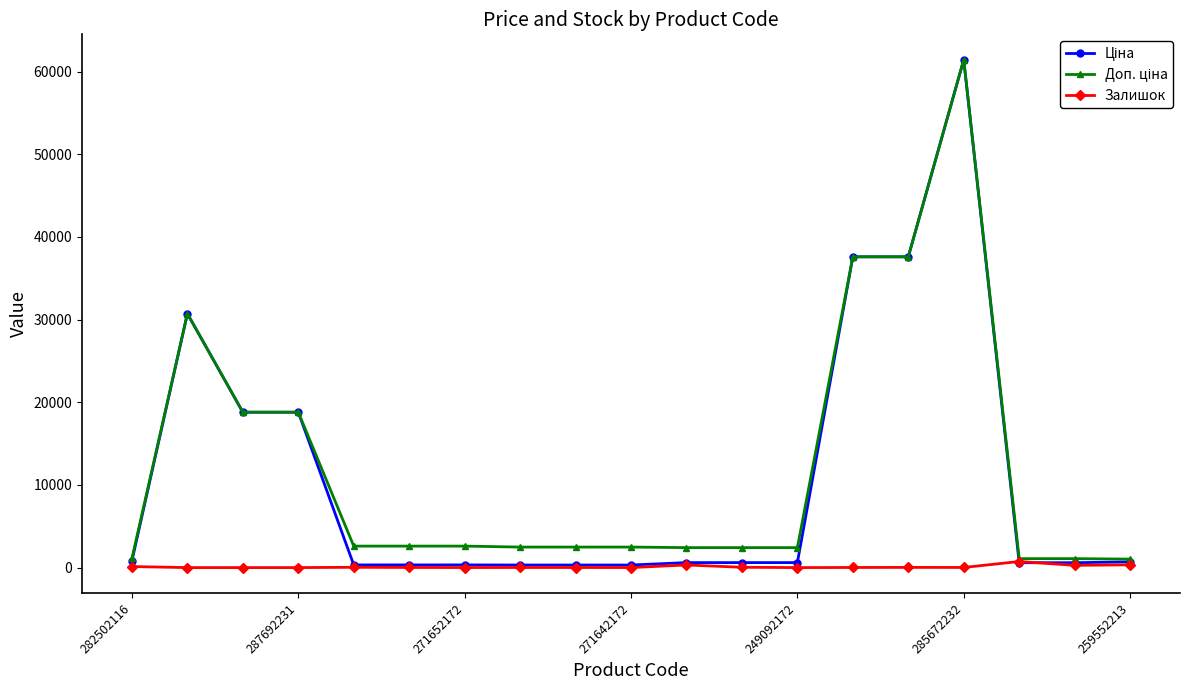

How many series are shown in this chart?

3